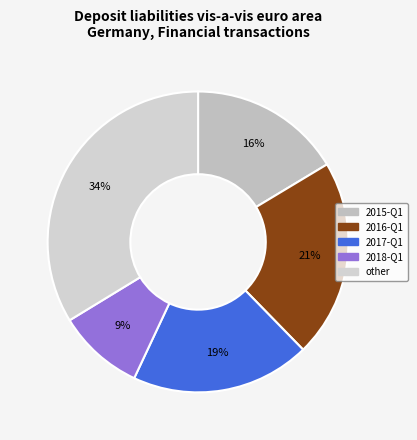

Is there any slice that represents more than half of the pie?

No